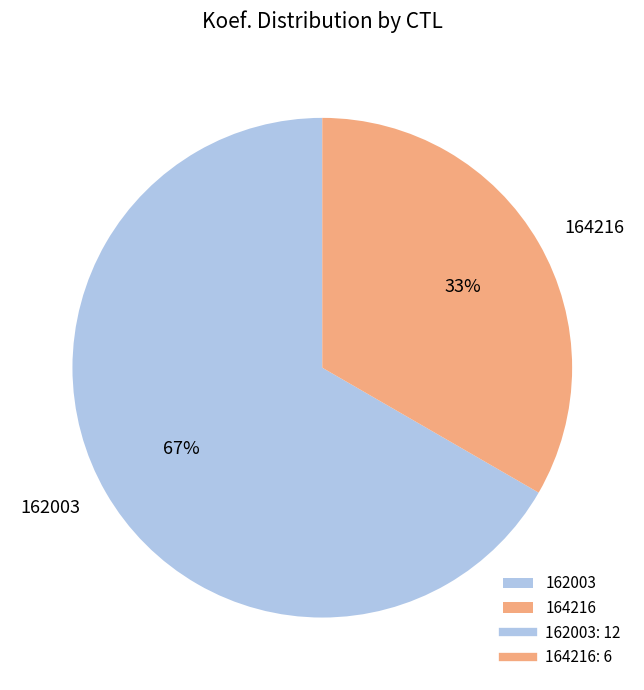

To the nearest percent, what is the combined percentage of 164216 and 162003?

100%